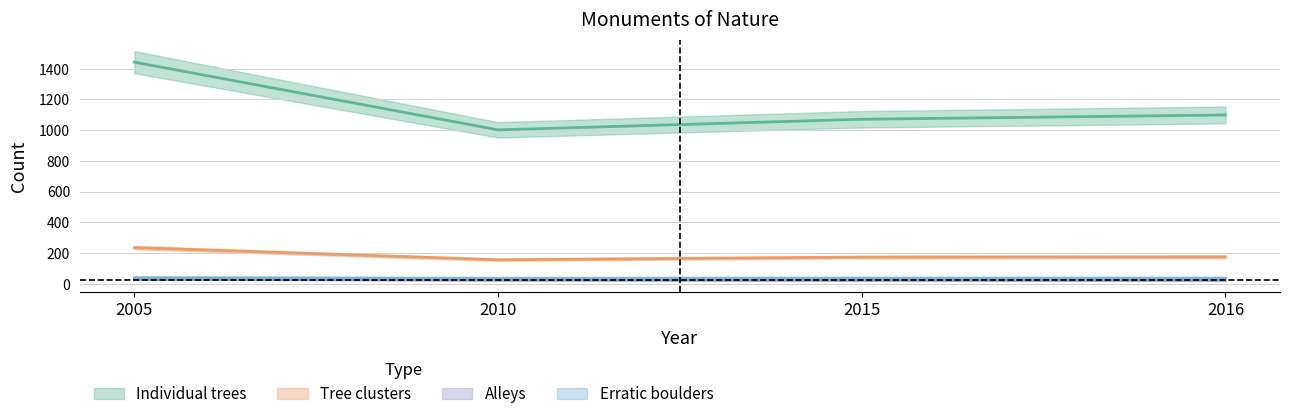

Which series has the largest total across all categories?

Individual trees